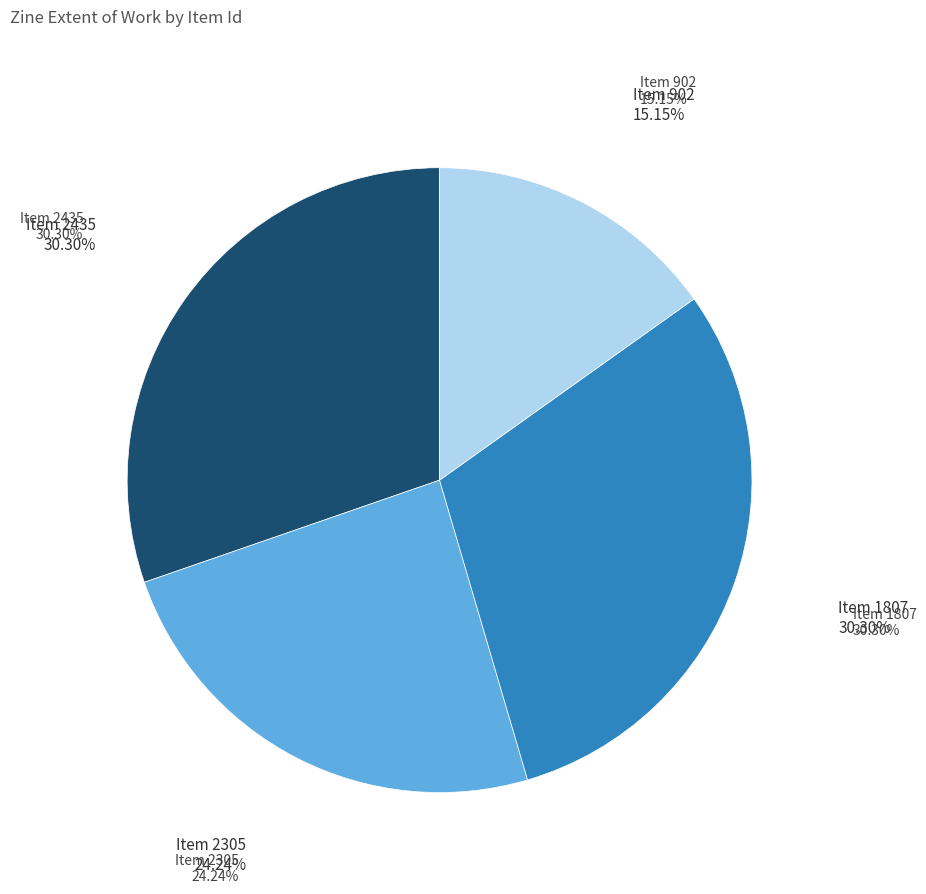

Does any single category account for the majority?

No